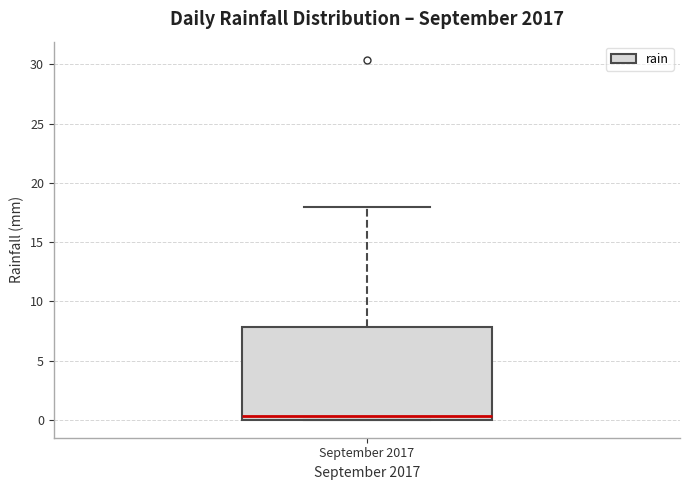

Read this box plot against the y-axis: the position of the median line, the range covered by the box, and the ends of both whiskers. The values are not printed on the chart, so give them approximately, as read against the axis.

median 0.5, box 0.0 to 8.0, whiskers 0.0 to 18.0